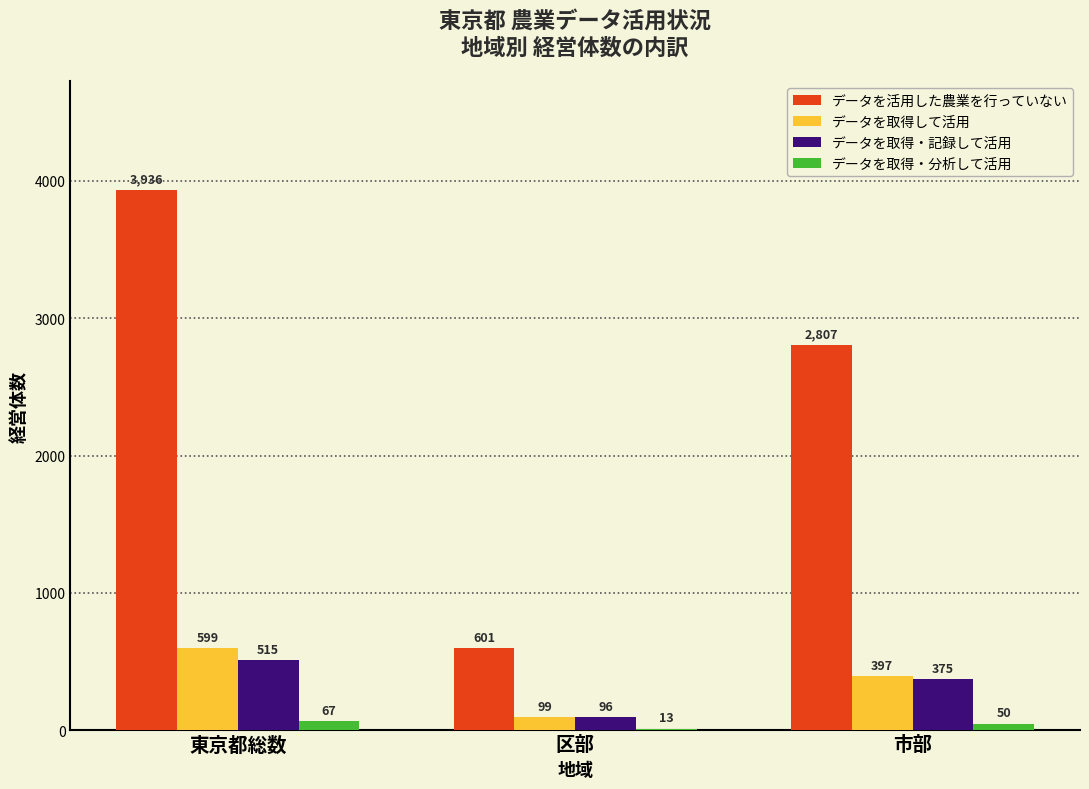

Reading right to left, extract all data points from this chart.

データを活用した農業を行っていない: 2807	601	3936
データを取得して活用: 397	99	599
データを取得・記録して活用: 375	96	515
データを取得・分析して活用: 50	13	67